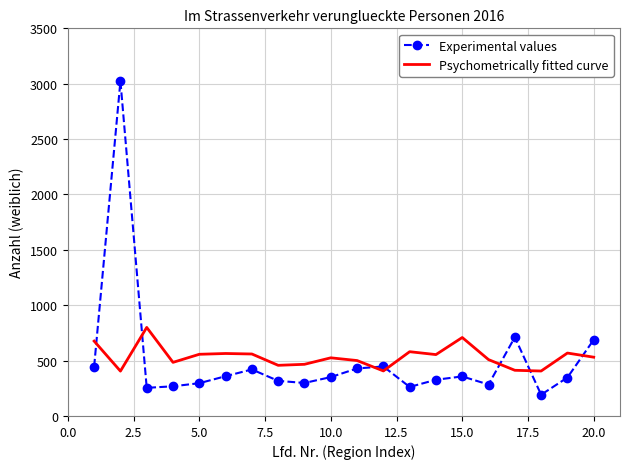

True or false: Psychometrically fitted curve and Experimental values intersect in this chart.

True